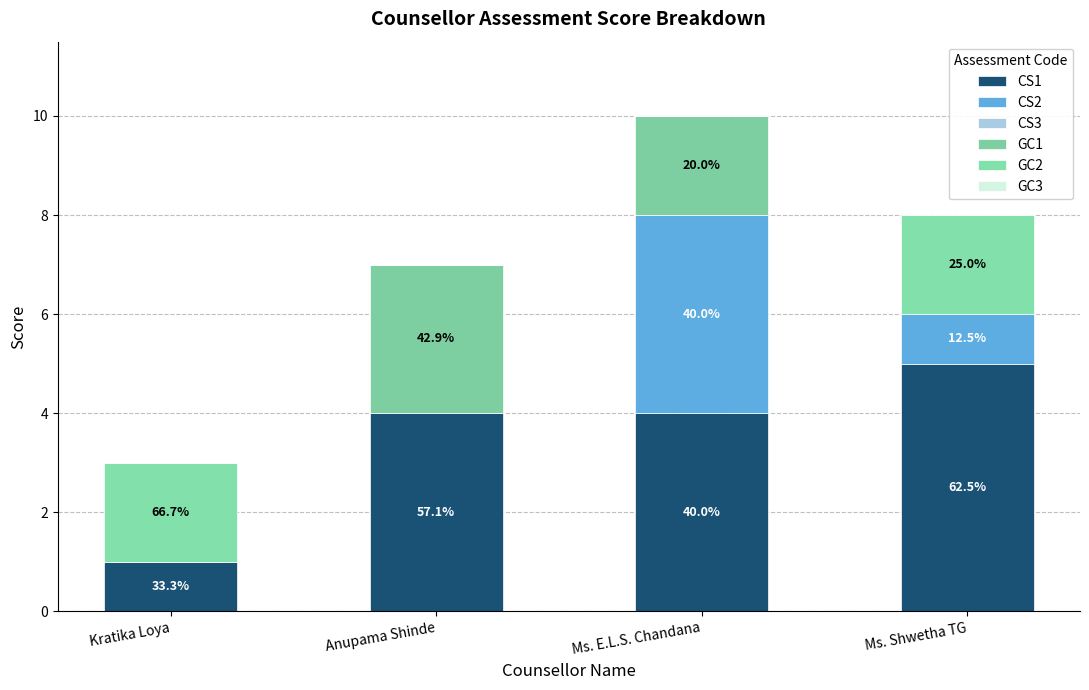

What is the total value across all series at Ms. E.L.S. Chandana?

10